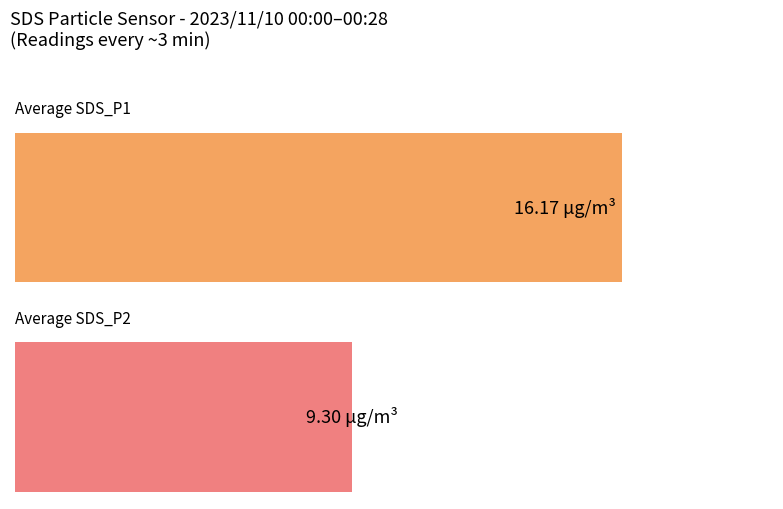

True or false: Average SDS_P2 has a value of 4.8 at 5.

False